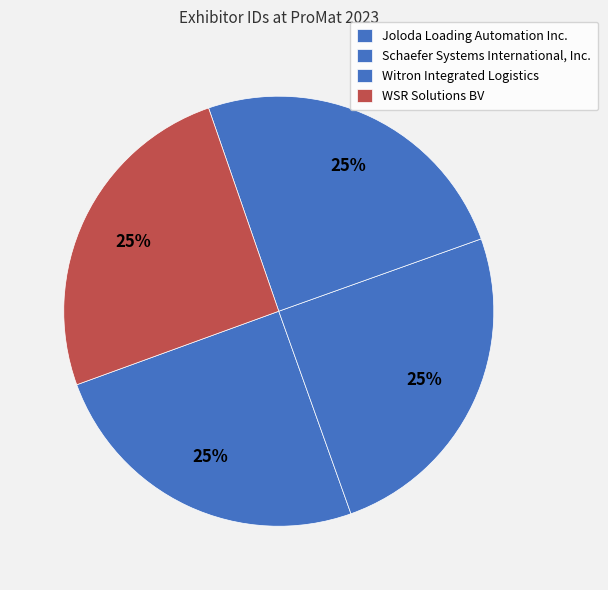

Which category has the smallest portion of the pie?

Witron Integrated Logistics